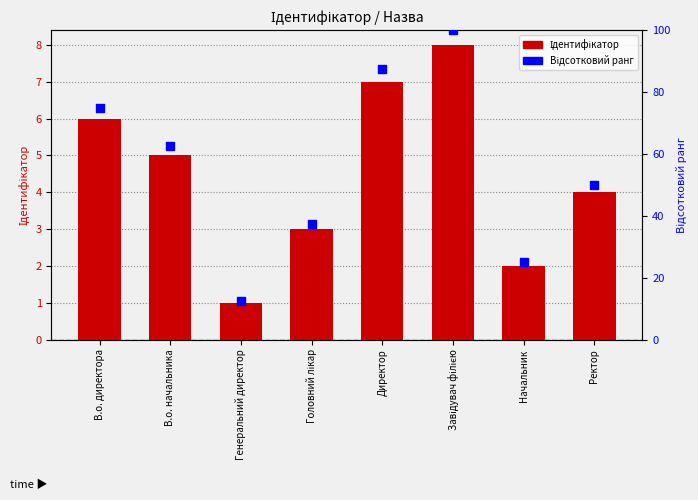

What are all the series names shown in the legend?

Ідентифікатор, Відсотковий ранг